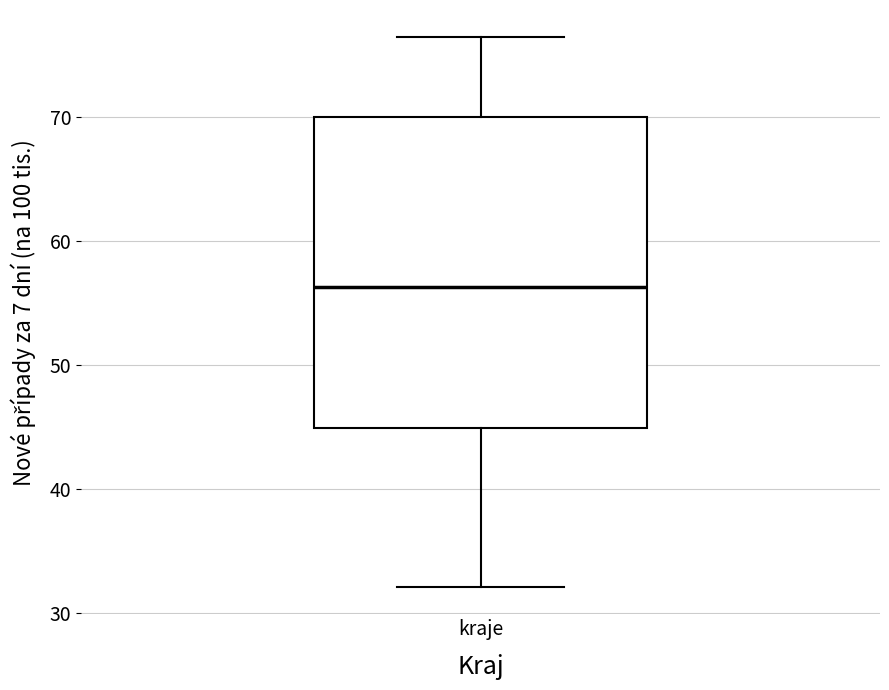

Read this box plot against the y-axis: the position of the median line, the range covered by the box, and the ends of both whiskers. The values are not printed on the chart, so give them approximately, as read against the axis.

median 56, box 45 to 70, whiskers 32 to 76